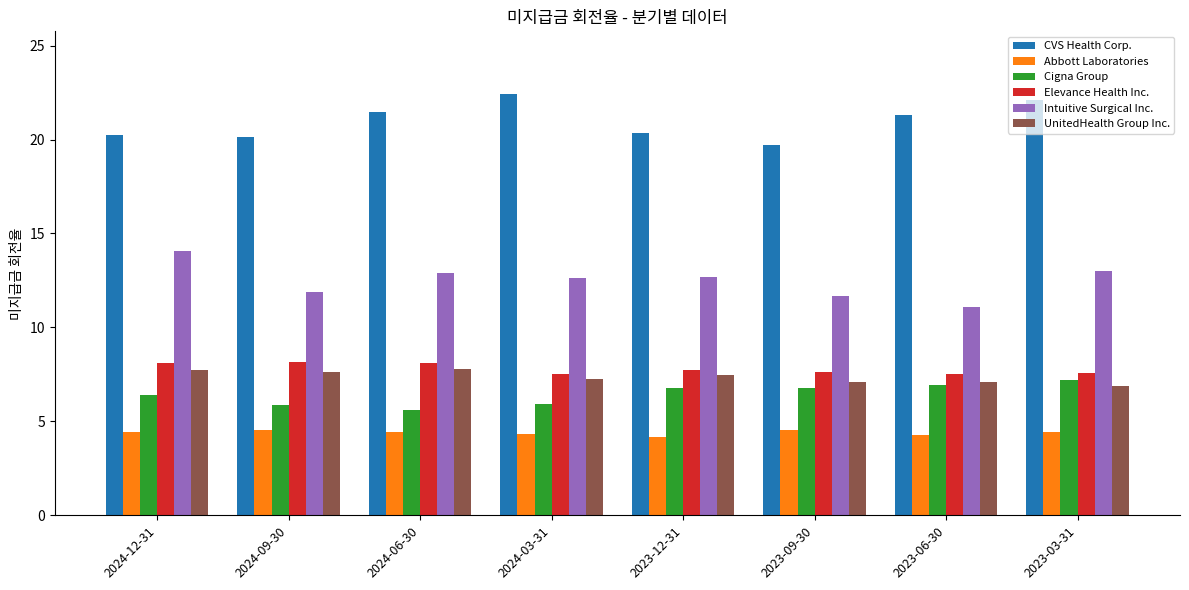

At 2023-12-31, list the series in order from smallest to largest.

Abbott Laboratories, Cigna Group, UnitedHealth Group Inc., Elevance Health Inc., Intuitive Surgical Inc., CVS Health Corp.